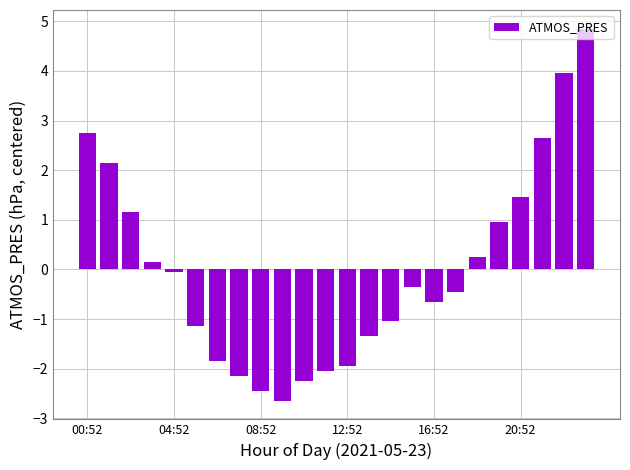

What is the smallest value displayed?

-2.6